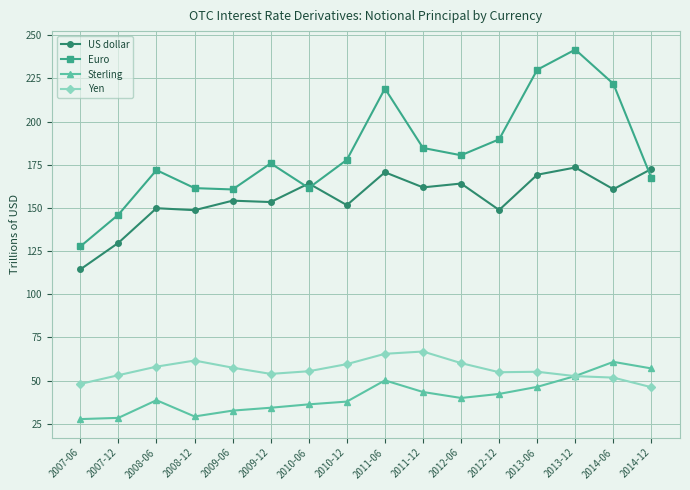

Rank the series at 2013-06 from lowest to highest value.

Sterling, Yen, US dollar, Euro